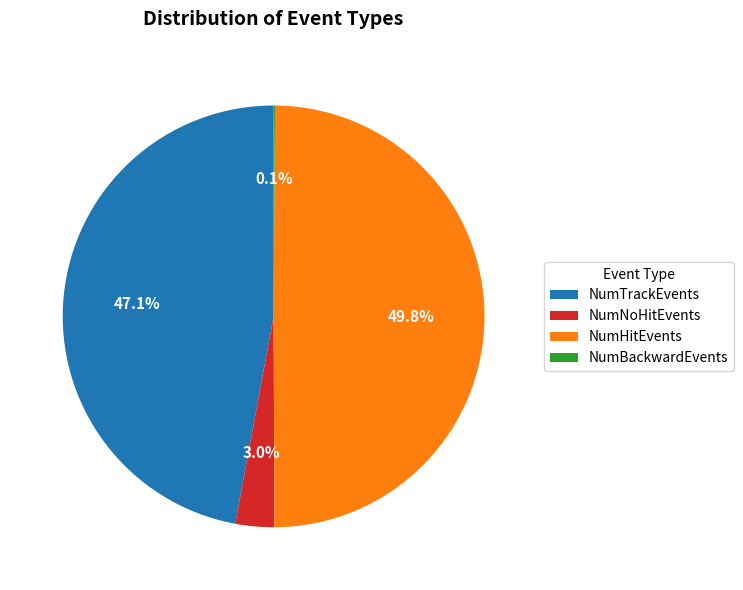

Between NumHitEvents and NumNoHitEvents, which is larger?

NumHitEvents